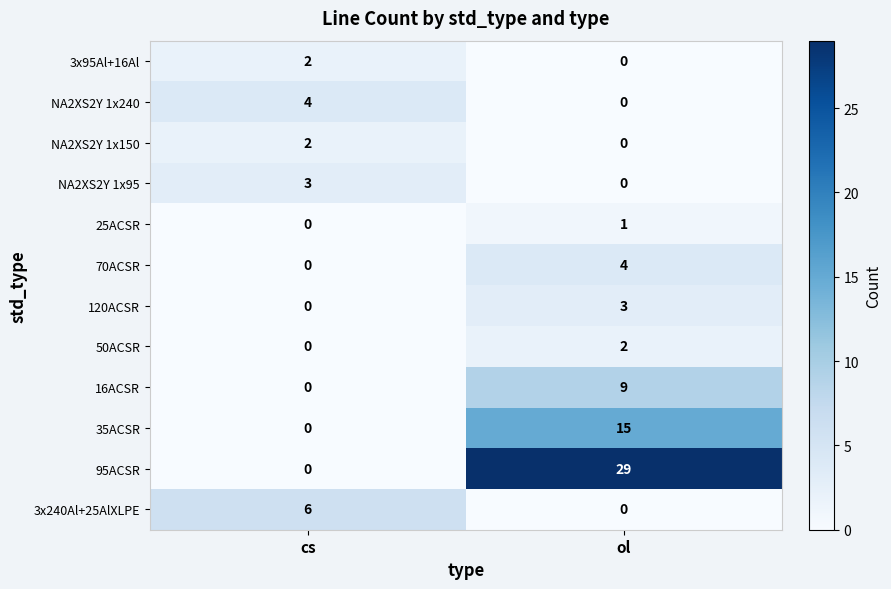

What is the average value of the 35ACSR series?

8